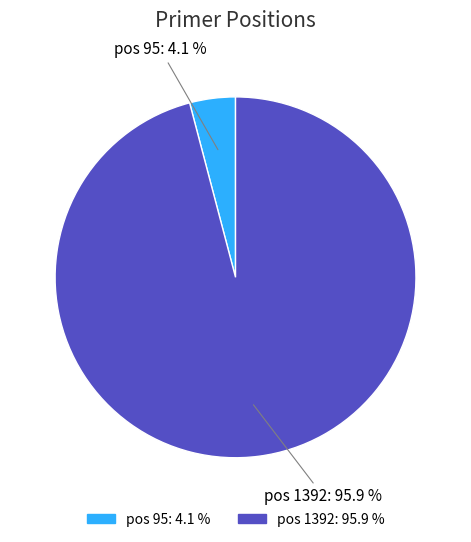

Count the number of slices in the pie.

2